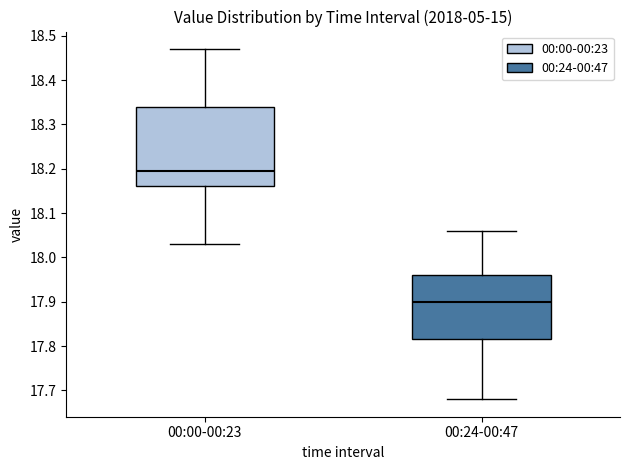

Which box is the tallest, from its lower edge to its upper edge?

00:00-00:23